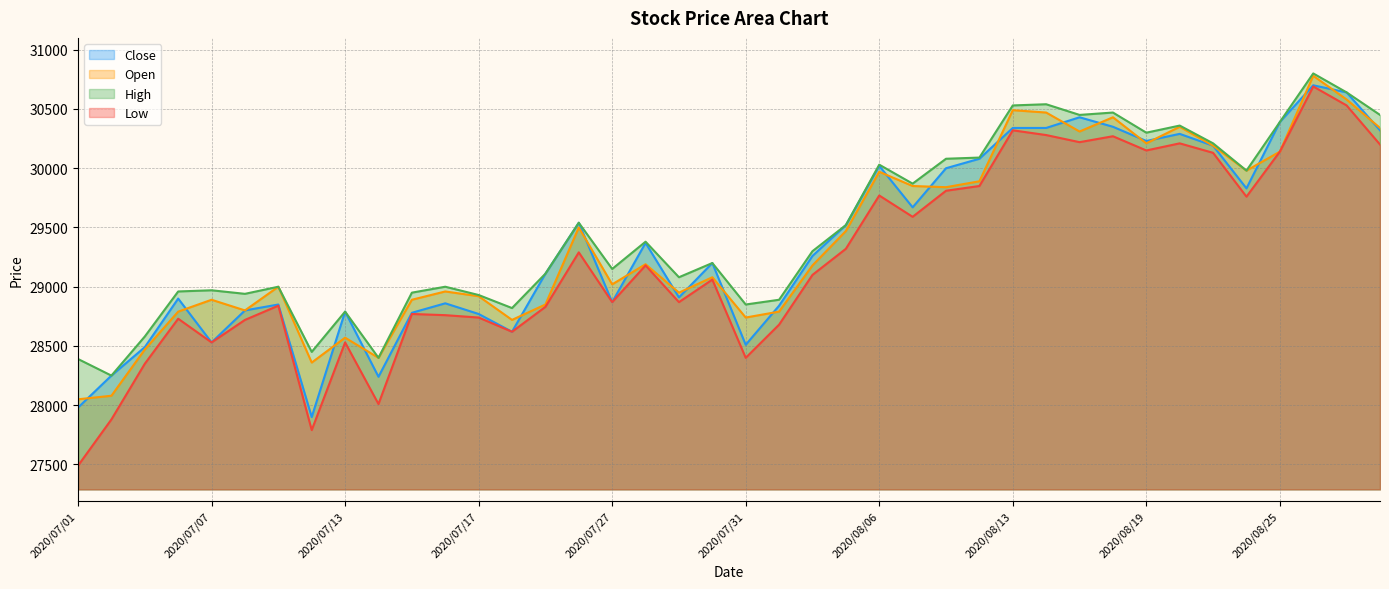

Reading left to right, extract all data points from this chart.

Close: 2020/07/01=27980	2020/07/02=28250	2020/07/03=28490	2020/07/06=28900	2020/07/07=28530	2020/07/08=28800	2020/07/09=28850	2020/07/10=27900	2020/07/13=28790	2020/07/14=28240	2020/07/15=28780	2020/07/16=28860	2020/07/17=28770	2020/07/20=28620	2020/07/21=29110	2020/07/22=29540	2020/07/27=28870	2020/07/28=29370	2020/07/29=28910	2020/07/30=29200	2020/07/31=28510	2020/08/03=28840	2020/08/04=29260	2020/08/05=29520	2020/08/06=30020	2020/08/07=29670	2020/08/11=30000	2020/08/12=30080	2020/08/13=30340	2020/08/14=30340	2020/08/17=30430	2020/08/18=30350	2020/08/19=30230	2020/08/20=30290	2020/08/21=30190	2020/08/24=29830	2020/08/25=30390	2020/08/26=30700	2020/08/27=30640	2020/08/28=30320
Open: 2020/07/01=28050	2020/07/02=28080	2020/07/03=28470	2020/07/06=28790	2020/07/07=28890	2020/07/08=28800	2020/07/09=29000	2020/07/10=28360	2020/07/13=28570	2020/07/14=28400	2020/07/15=28890	2020/07/16=28960	2020/07/17=28920	2020/07/20=28720	2020/07/21=28850	2020/07/22=29500	2020/07/27=29020	2020/07/28=29190	2020/07/29=28950	2020/07/30=29080	2020/07/31=28740	2020/08/03=28790	2020/08/04=29180	2020/08/05=29470	2020/08/06=29970	2020/08/07=29850	2020/08/11=29840	2020/08/12=29890	2020/08/13=30490	2020/08/14=30470	2020/08/17=30310	2020/08/18=30430	2020/08/19=30210	2020/08/20=30350	2020/08/21=30190	2020/08/24=29980	2020/08/25=30140	2020/08/26=30780	2020/08/27=30580	2020/08/28=30340
High: 2020/07/01=28390	2020/07/02=28250	2020/07/03=28580	2020/07/06=28960	2020/07/07=28970	2020/07/08=28940	2020/07/09=29000	2020/07/10=28450	2020/07/13=28790	2020/07/14=28400	2020/07/15=28950	2020/07/16=29000	2020/07/17=28930	2020/07/20=28820	2020/07/21=29110	2020/07/22=29540	2020/07/27=29150	2020/07/28=29380	2020/07/29=29080	2020/07/30=29200	2020/07/31=28850	2020/08/03=28890	2020/08/04=29300	2020/08/05=29520	2020/08/06=30030	2020/08/07=29870	2020/08/11=30080	2020/08/12=30090	2020/08/13=30530	2020/08/14=30540	2020/08/17=30450	2020/08/18=30470	2020/08/19=30300	2020/08/20=30360	2020/08/21=30210	2020/08/24=29980	2020/08/25=30390	2020/08/26=30800	2020/08/27=30640	2020/08/28=30450
Low: 2020/07/01=27490	2020/07/02=27880	2020/07/03=28350	2020/07/06=28730	2020/07/07=28530	2020/07/08=28720	2020/07/09=28840	2020/07/10=27790	2020/07/13=28530	2020/07/14=28010	2020/07/15=28770	2020/07/16=28760	2020/07/17=28740	2020/07/20=28620	2020/07/21=28830	2020/07/22=29290	2020/07/27=28870	2020/07/28=29180	2020/07/29=28870	2020/07/30=29060	2020/07/31=28400	2020/08/03=28680	2020/08/04=29100	2020/08/05=29320	2020/08/06=29770	2020/08/07=29590	2020/08/11=29810	2020/08/12=29850	2020/08/13=30320	2020/08/14=30280	2020/08/17=30220	2020/08/18=30270	2020/08/19=30150	2020/08/20=30210	2020/08/21=30130	2020/08/24=29760	2020/08/25=30140	2020/08/26=30690	2020/08/27=30530	2020/08/28=30200